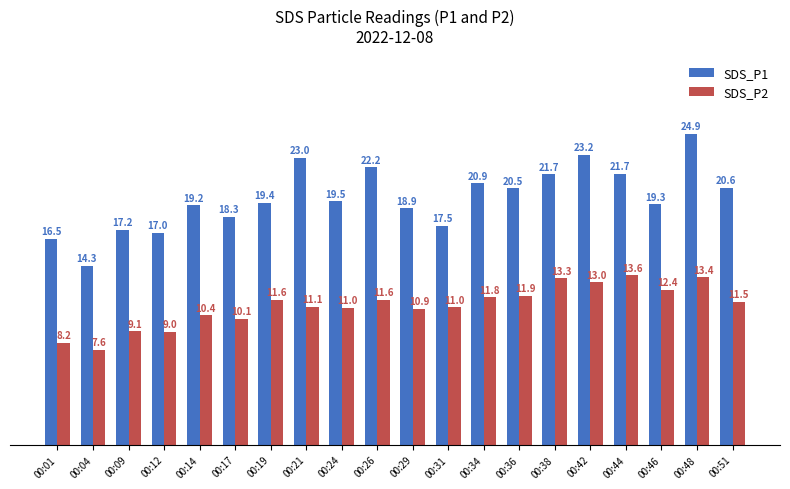

Reading left to right, extract all data points from this chart.

SDS_P1: 00:01=16.5	00:04=14.3	00:09=17.2	00:12=17.0	00:14=19.2	00:17=18.3	00:19=19.4	00:21=23.0	00:24=19.5	00:26=22.2	00:29=18.9	00:31=17.5	00:34=20.9	00:36=20.5	00:38=21.7	00:42=23.2	00:44=21.7	00:46=19.3	00:48=24.9	00:51=20.6
SDS_P2: 00:01=8.2	00:04=7.6	00:09=9.1	00:12=9.0	00:14=10.4	00:17=10.1	00:19=11.6	00:21=11.1	00:24=11.0	00:26=11.6	00:29=10.9	00:31=11.0	00:34=11.8	00:36=11.9	00:38=13.3	00:42=13.0	00:44=13.6	00:46=12.4	00:48=13.4	00:51=11.5